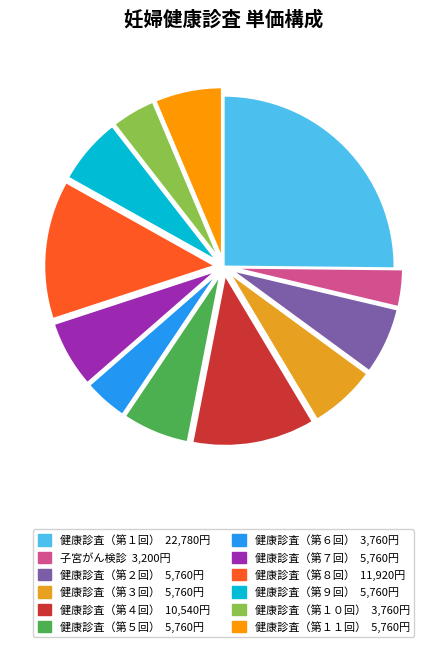

True or false: 健康診査（第５回） accounts for 21% of the total.

False